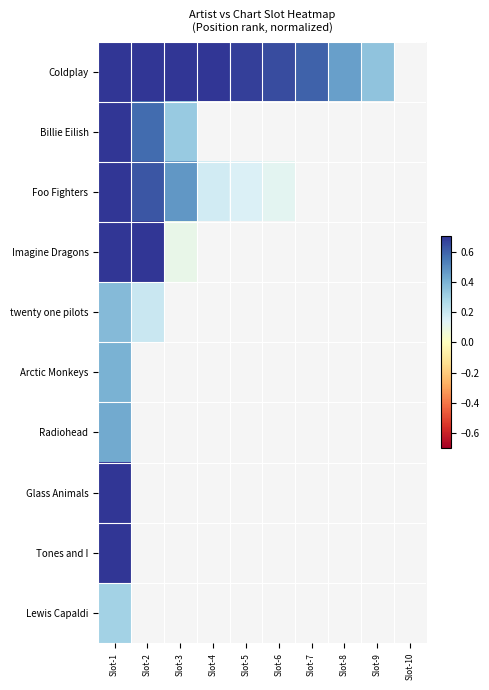

List the series in order of their peak value, lowest first.

Lewis Capaldi, twenty one pilots, Arctic Monkeys, Radiohead, Tones and I, Imagine Dragons, Foo Fighters, Billie Eilish, Glass Animals, Coldplay